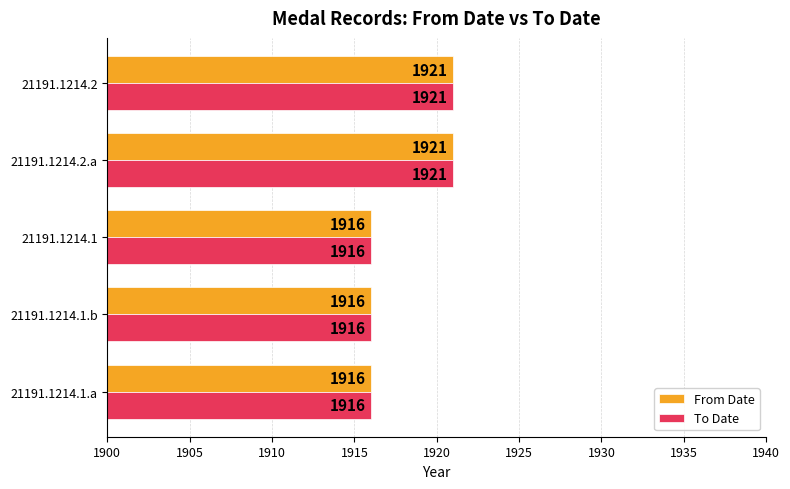

What value does the To Date series have at 21191.1214.2?

1921